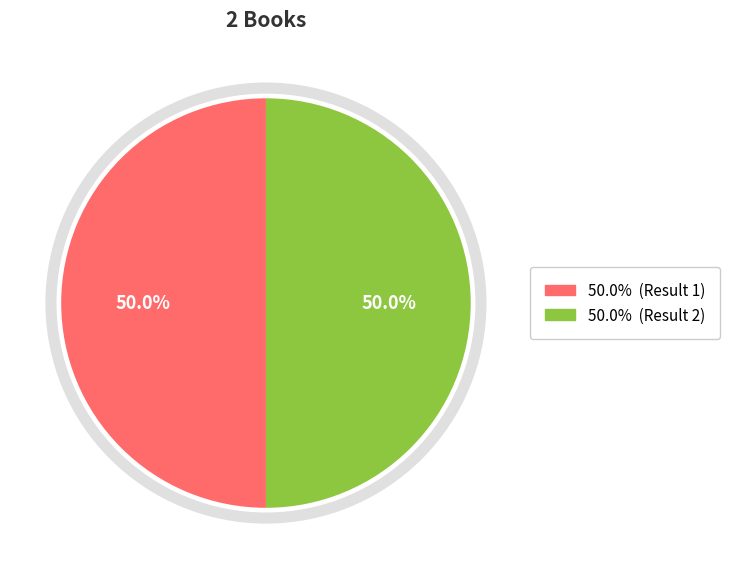

Which category has the smallest portion of the pie?

2